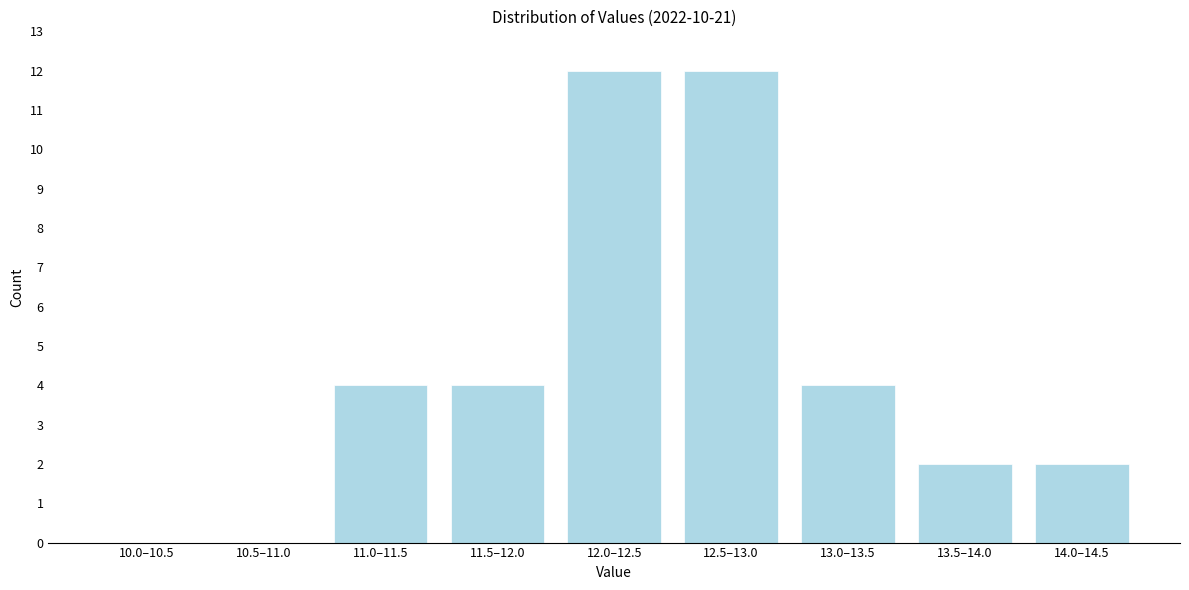

Reading left to right, list all the values displayed in this chart.

10.0–10.5=0	10.5–11.0=0	11.0–11.5=4	11.5–12.0=4	12.0–12.5=12	12.5–13.0=12	13.0–13.5=4	13.5–14.0=2	14.0–14.5=2